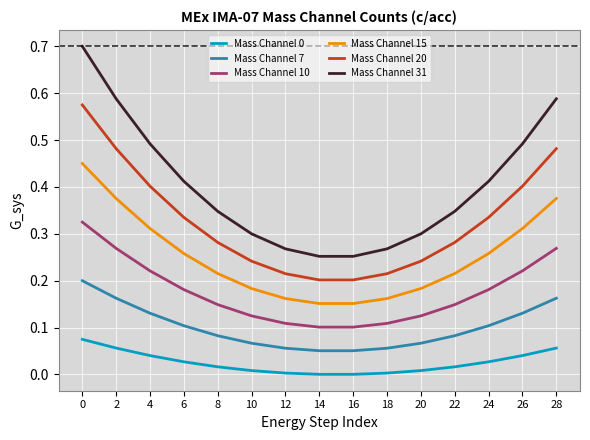

Which series has the largest range (max minus min)?

Mass Channel 31